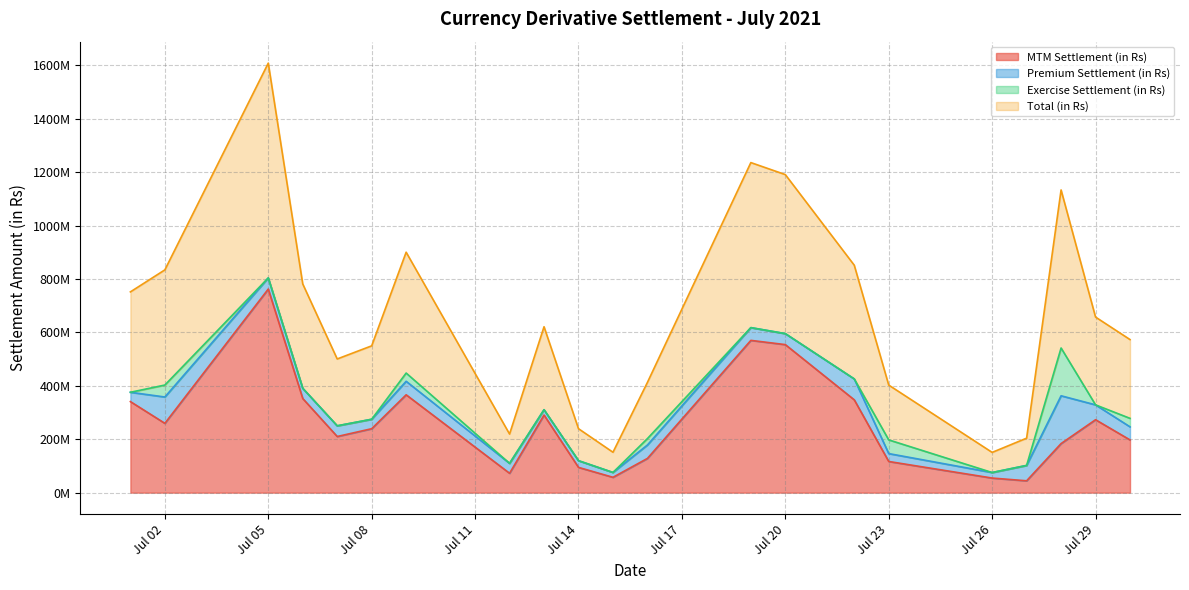

What are all the series names shown in the legend?

MTM Settlement (in Rs), Premium Settlement (in Rs), Exercise Settlement (in Rs), Total (in Rs)